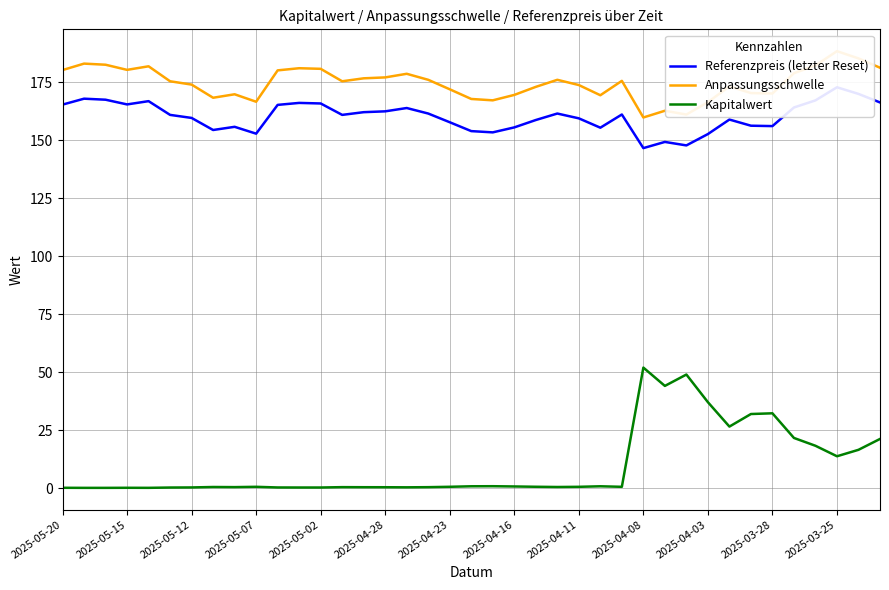

What is the average value of the Anpassungsschwelle series?

174.6